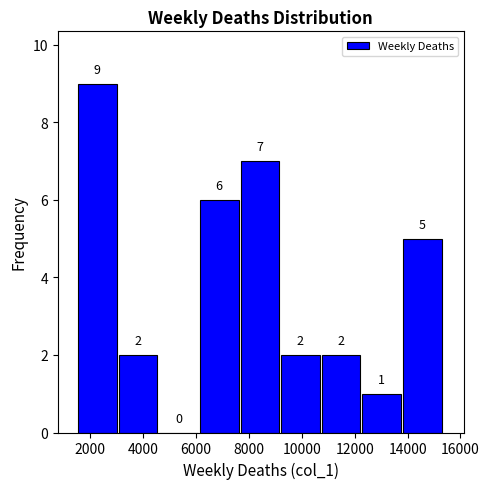

What is the height of the bar covering 10800 to 12200 on the x-axis? The bar edges are not printed on the chart, so give them approximately, as read against the axis.

2